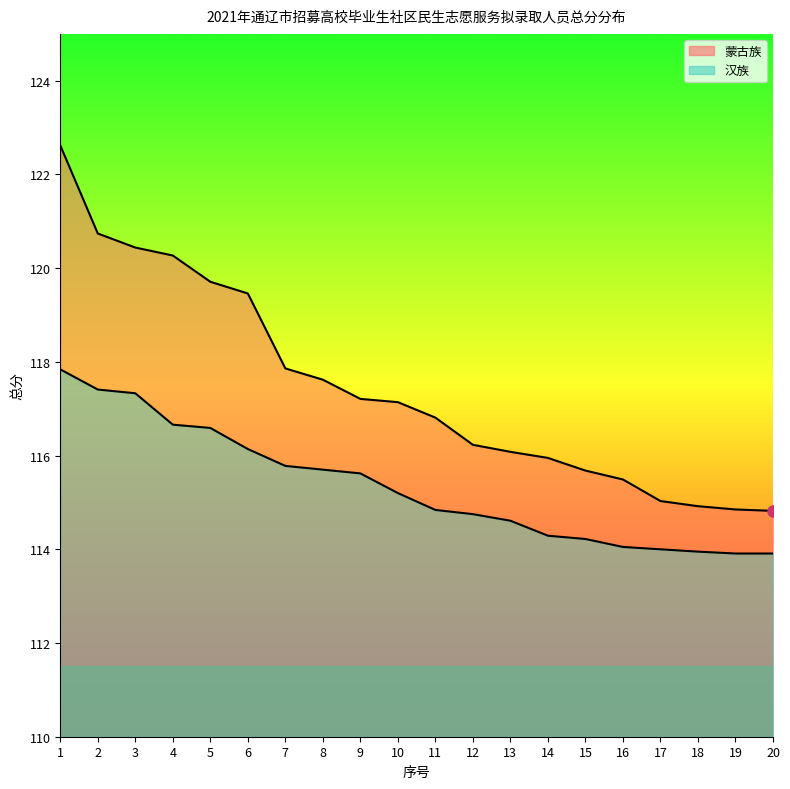

Which series has the largest total across all categories?

蒙古族